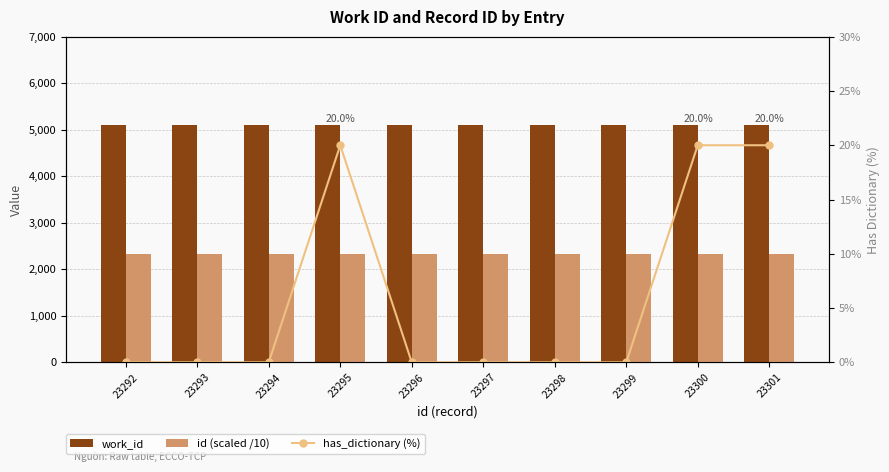

What are all the series names shown in the legend?

work_id, id (scaled /10), has_dictionary (%)